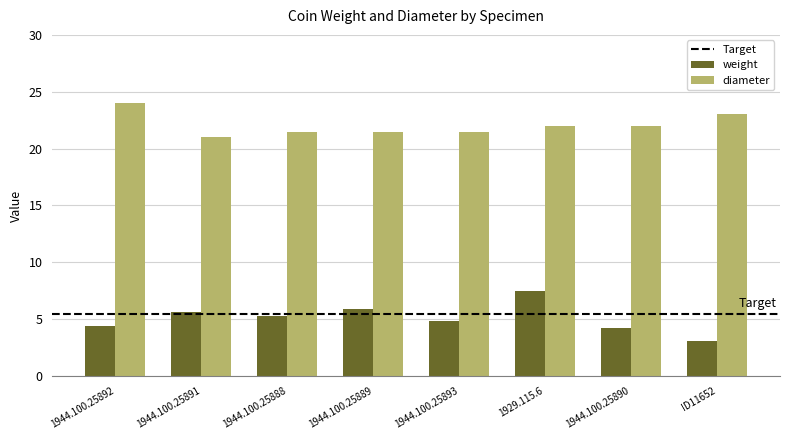

Which label corresponds to the largest value in the chart?

1944.100.25892